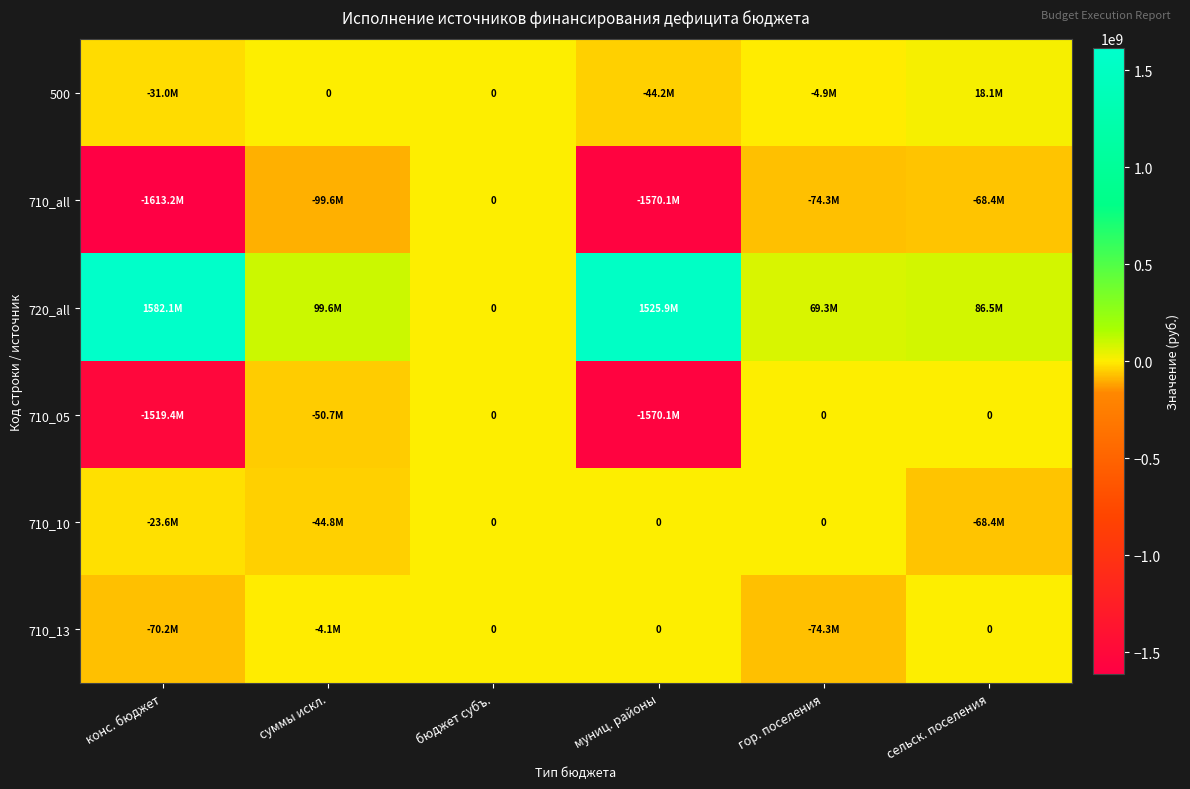

Which series has the largest total across all categories?

720_all